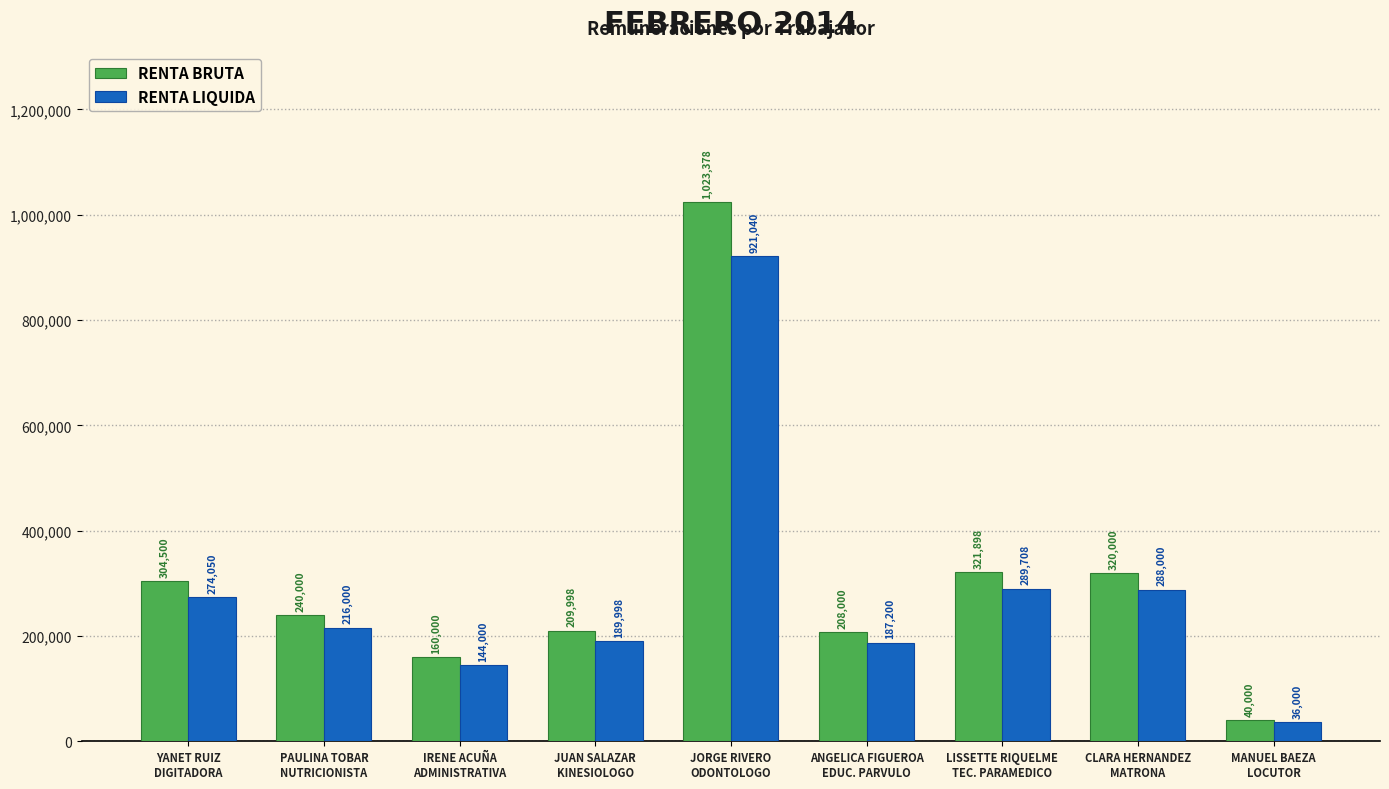

Which series has the largest range (max minus min)?

RENTA BRUTA